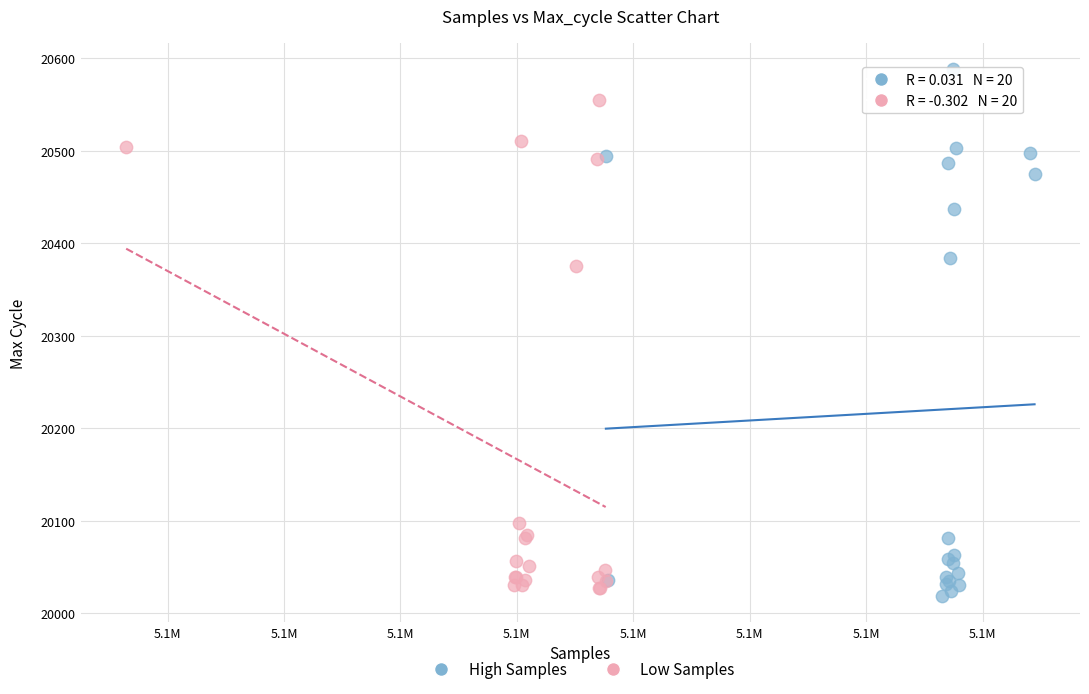

Which series contains the lowest Y value?

High Samples